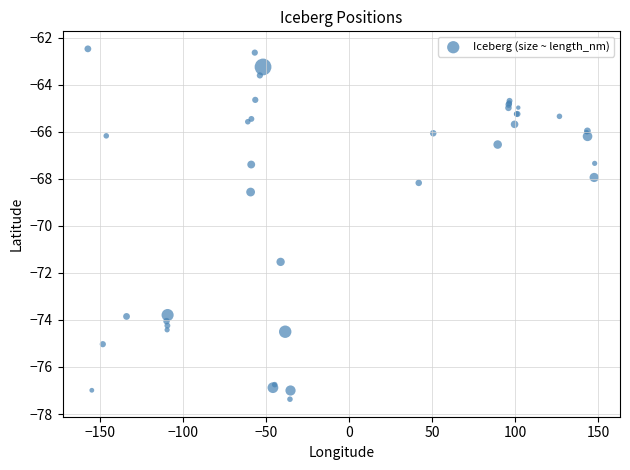

What Y value in the scatter plot is closest to -69?

-68.6